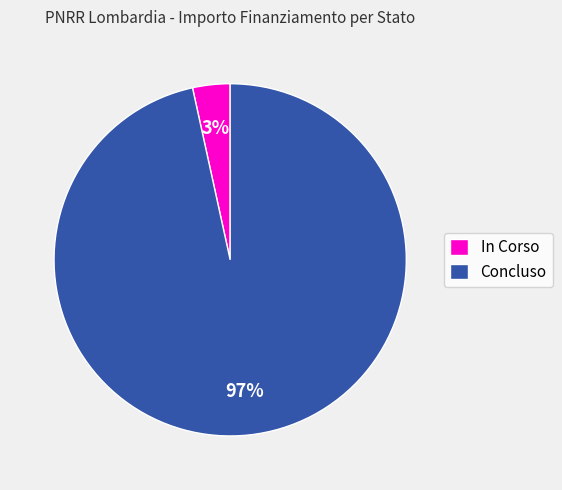

Between Concluso and In Corso, which is larger?

Concluso